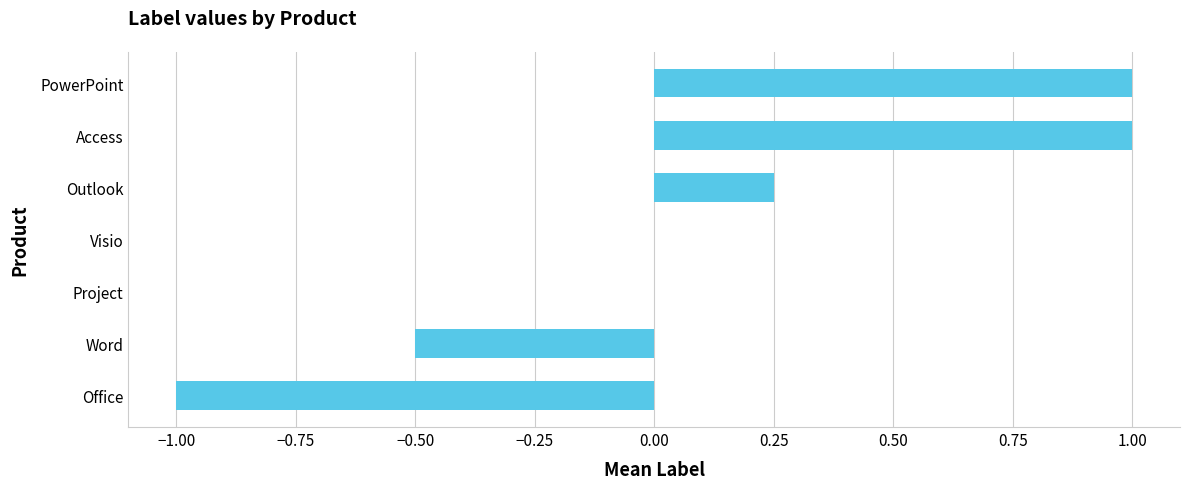

The chart shows a value of 0.2 at PowerPoint. True or false?

False